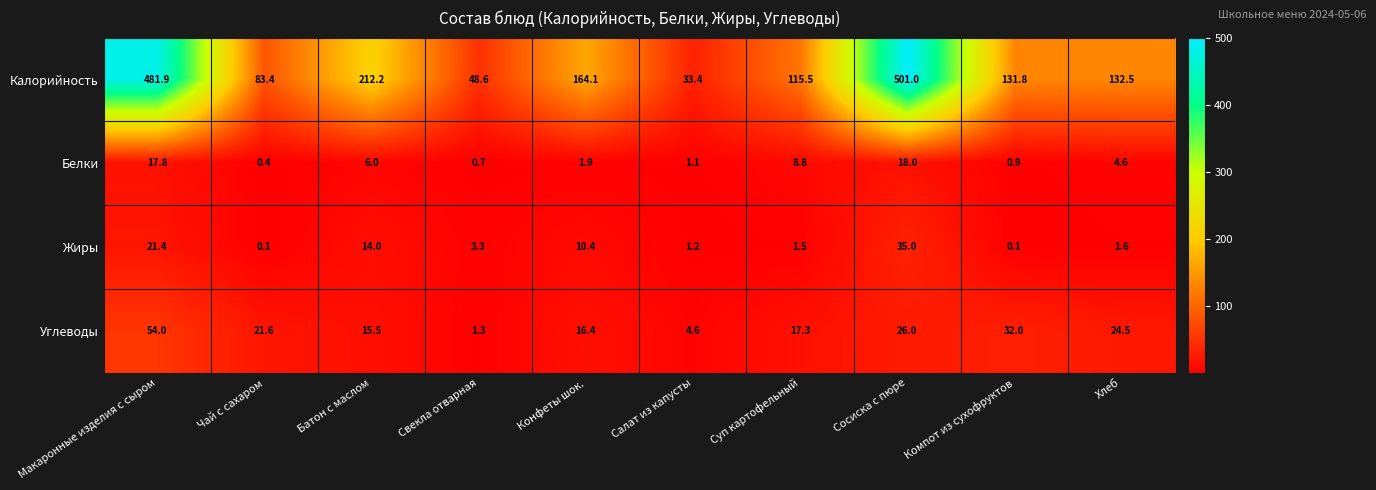

What is the maximum value shown in the chart?

501.0